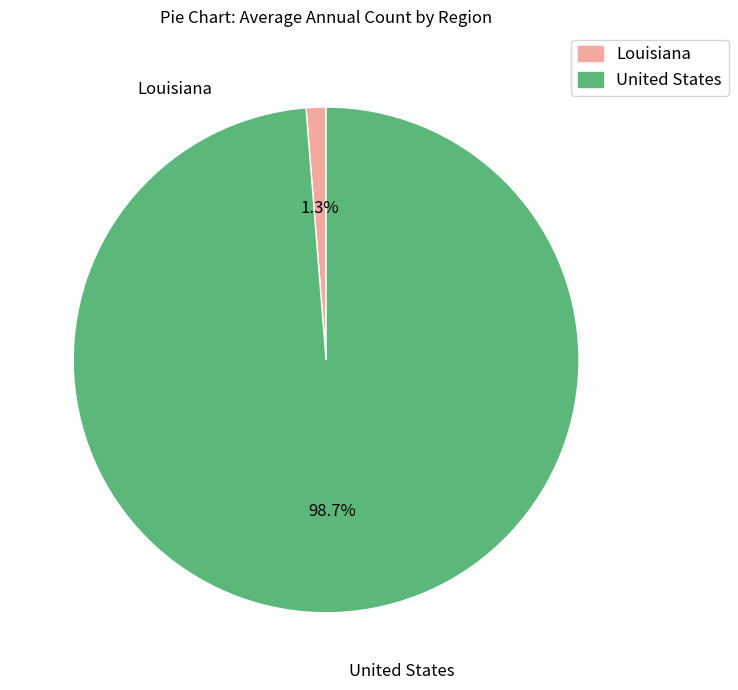

To the nearest percent, what percentage of the pie is United States?

99%